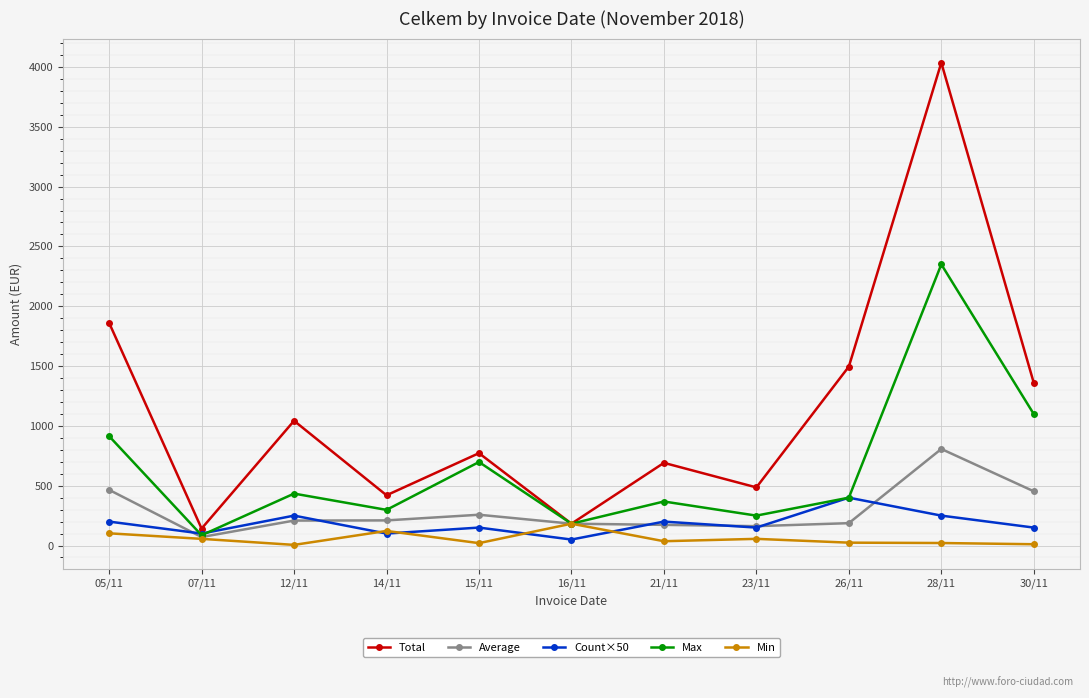

Is this an area chart (filled region under the line)?

No